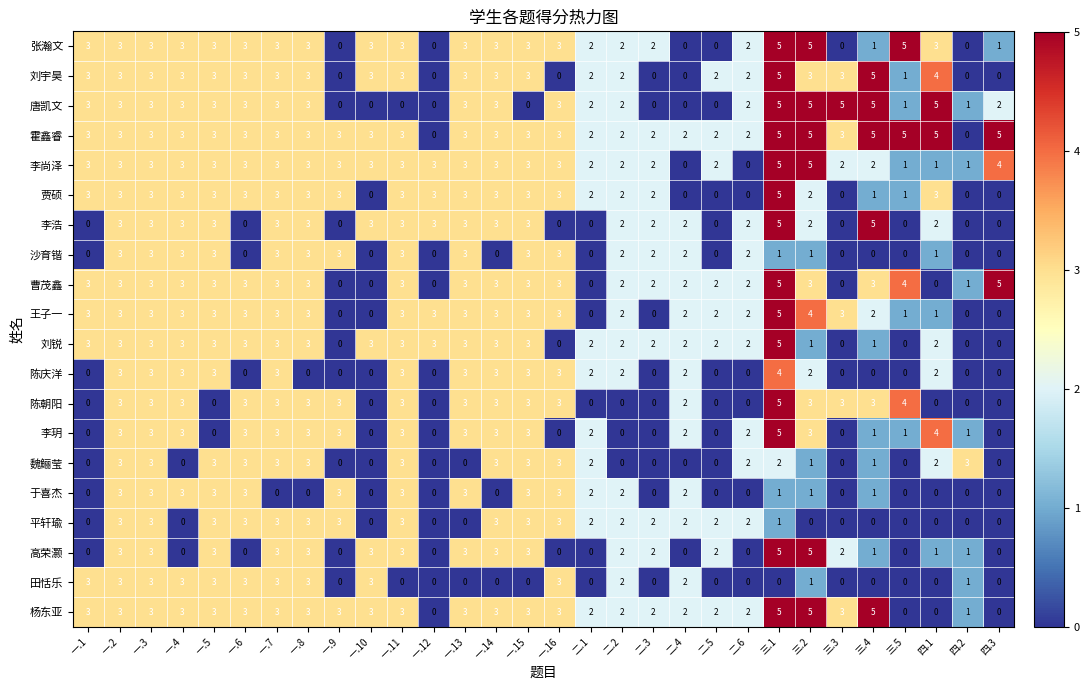

What is the sum of all 曹茂鑫 values?

70